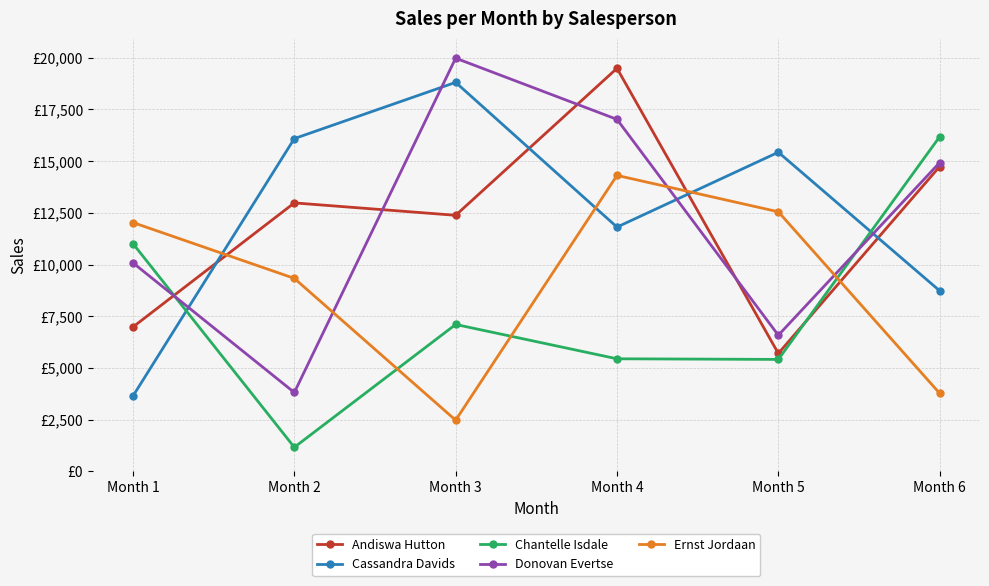

What is the minimum value for Ernst Jordaan?

2470